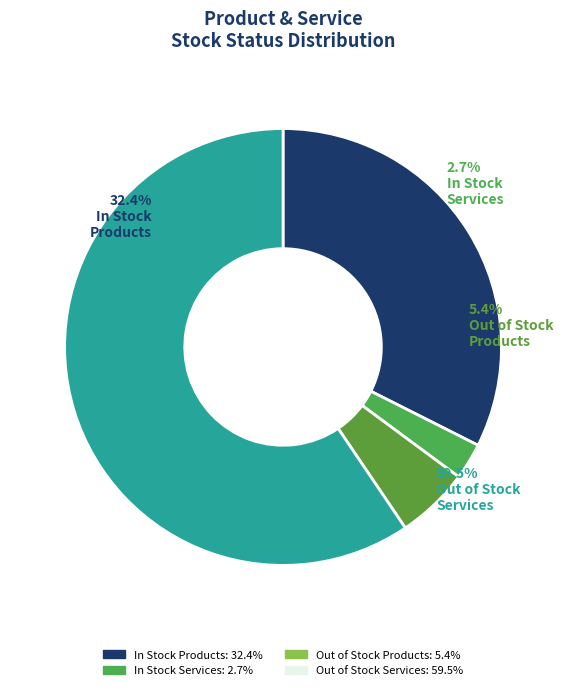

Do In Stock (in_stock=1) and Out of Stock (in_stock=0) together represent more than half of the pie?

Yes